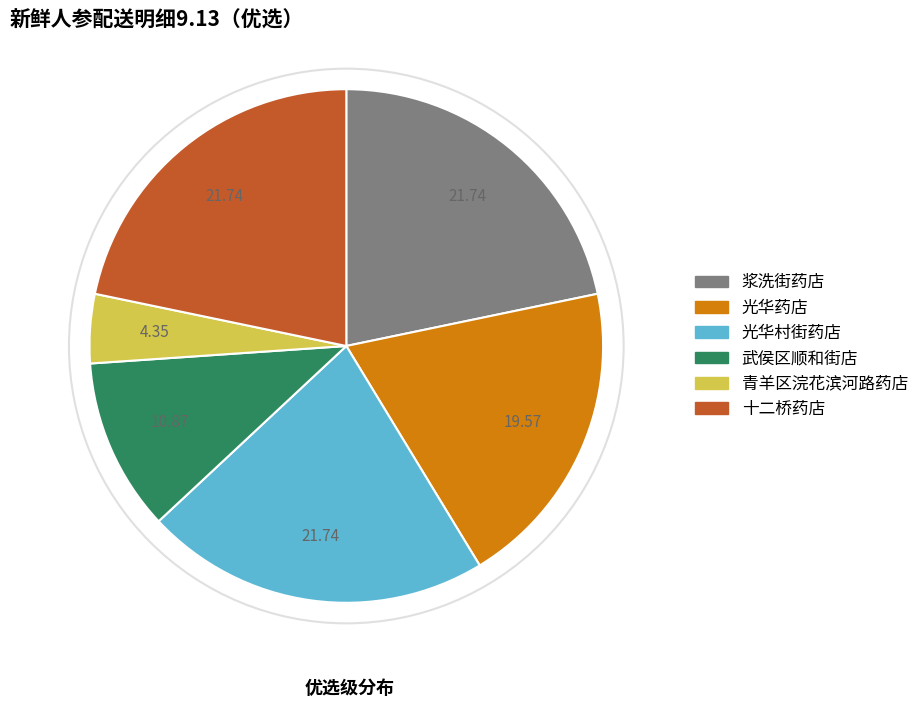

The 光华药店 slice represents 20% of the pie. True or false?

True